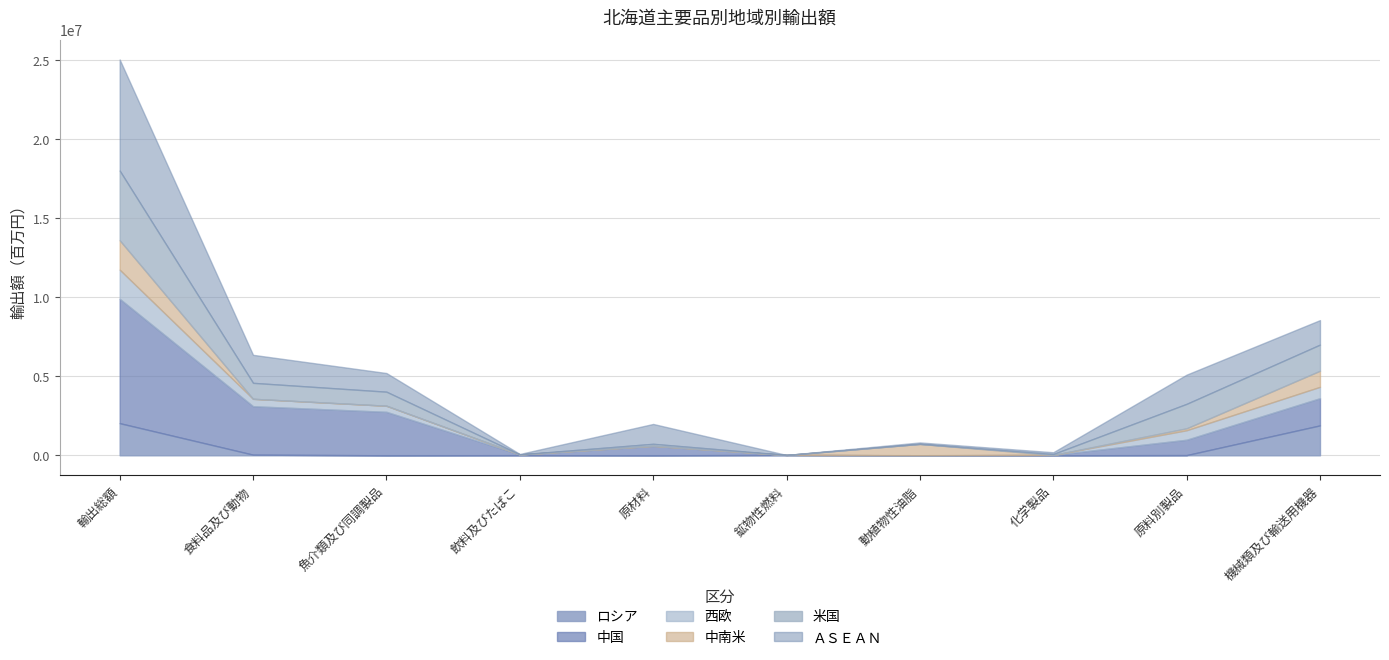

How many data points in ＡＳＥＡＮ are less than 1254950?

5